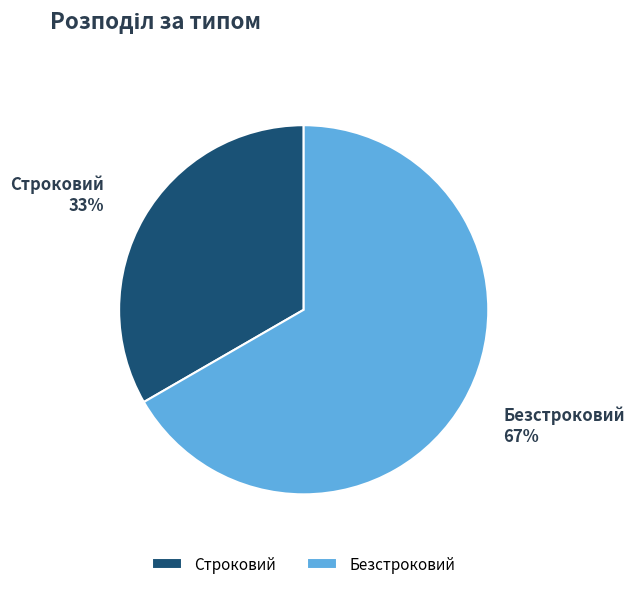

Rank the categories by value from lowest to highest.

Строковий, Безстроковий